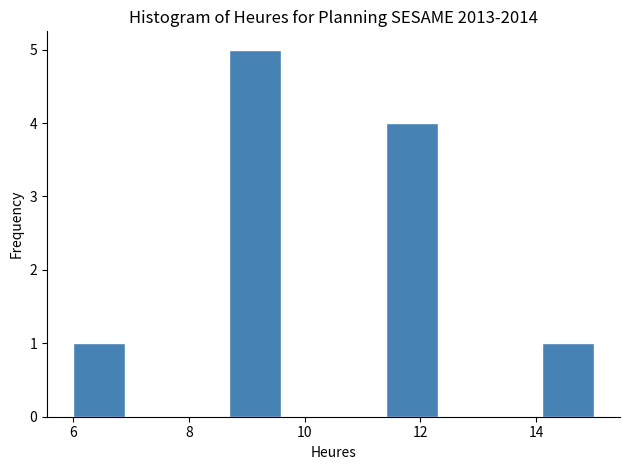

How tall is the bar that spans 6.0 to 6.9 on the x-axis? Neither the bar edges nor the heights are printed on the chart, so give them approximately, as read against the axes.

1